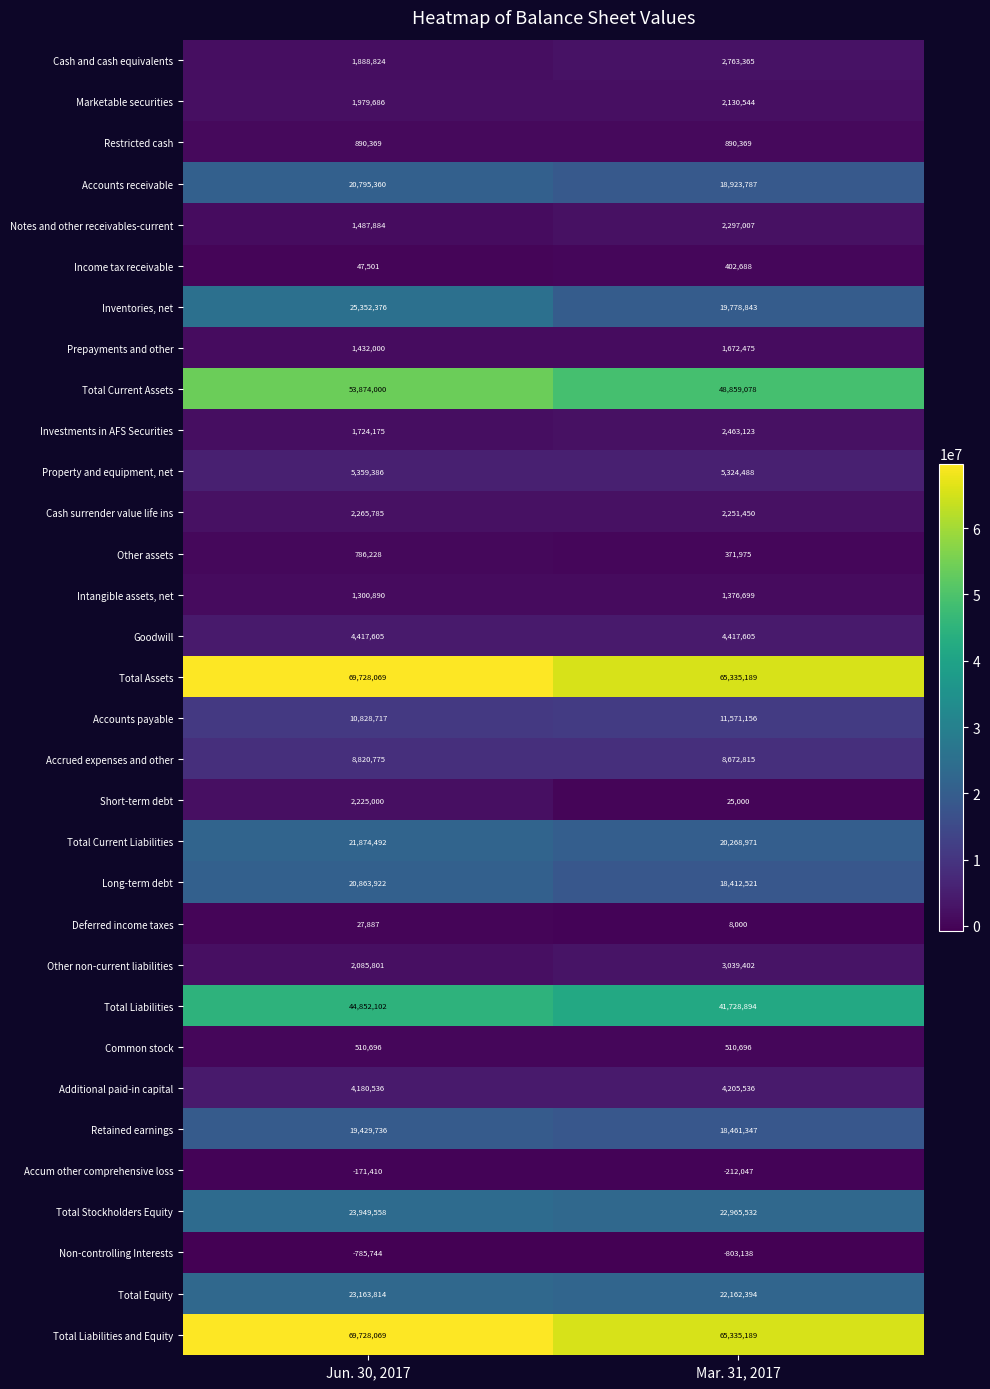

Which label corresponds to the smallest value in the chart?

Mar. 31, 2017